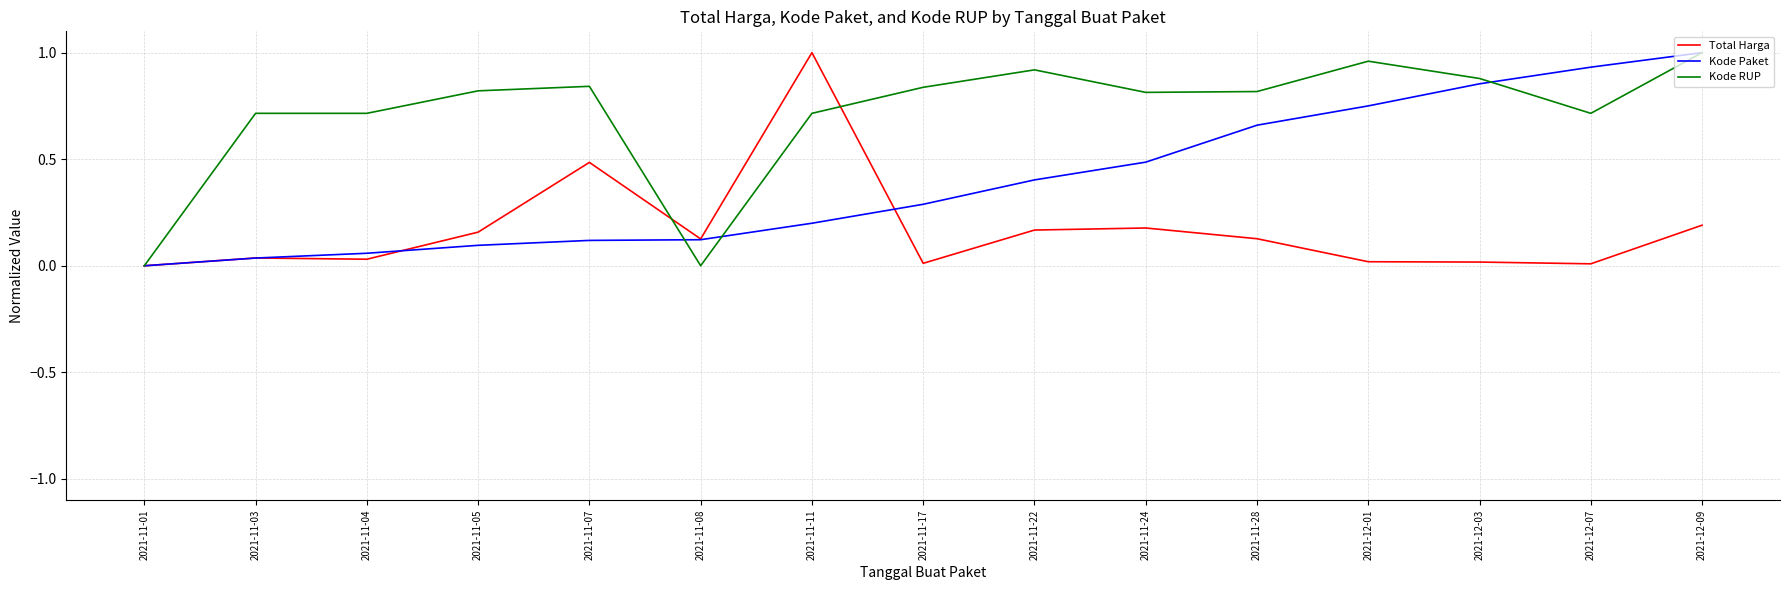

Rank the series by their average value, from lowest to highest.

Total Harga, Kode Paket, Kode RUP